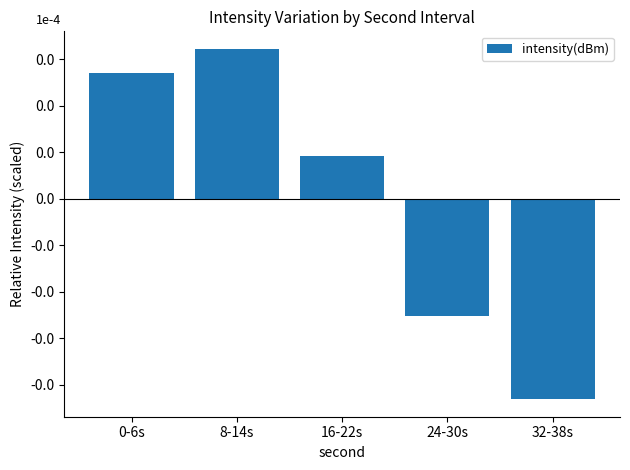

At which label does the data first exceed 0?

0-6s